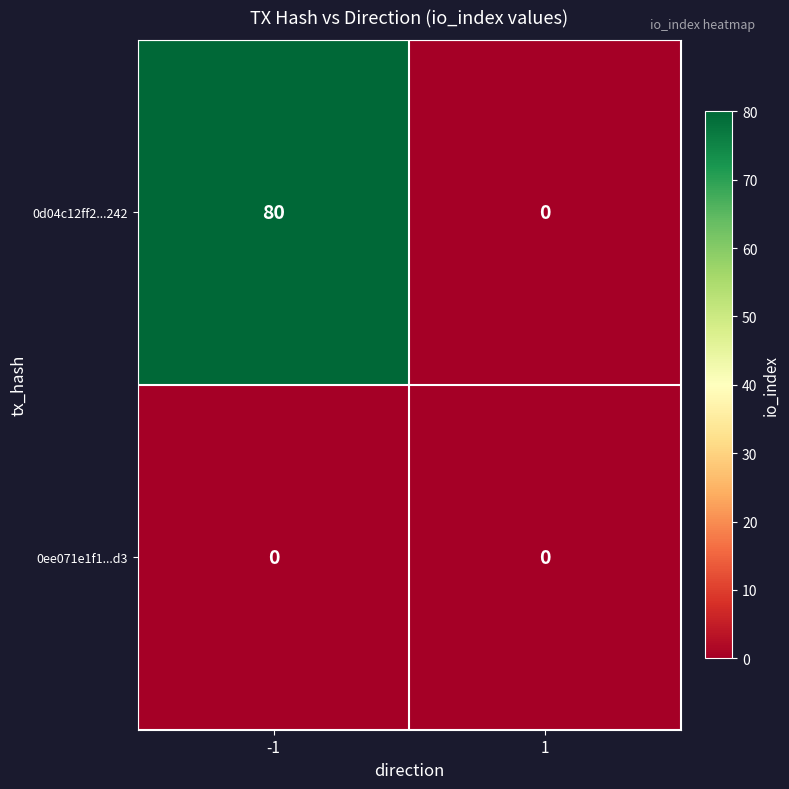

Read the 0d04c12ff2...242 value at -1.

80